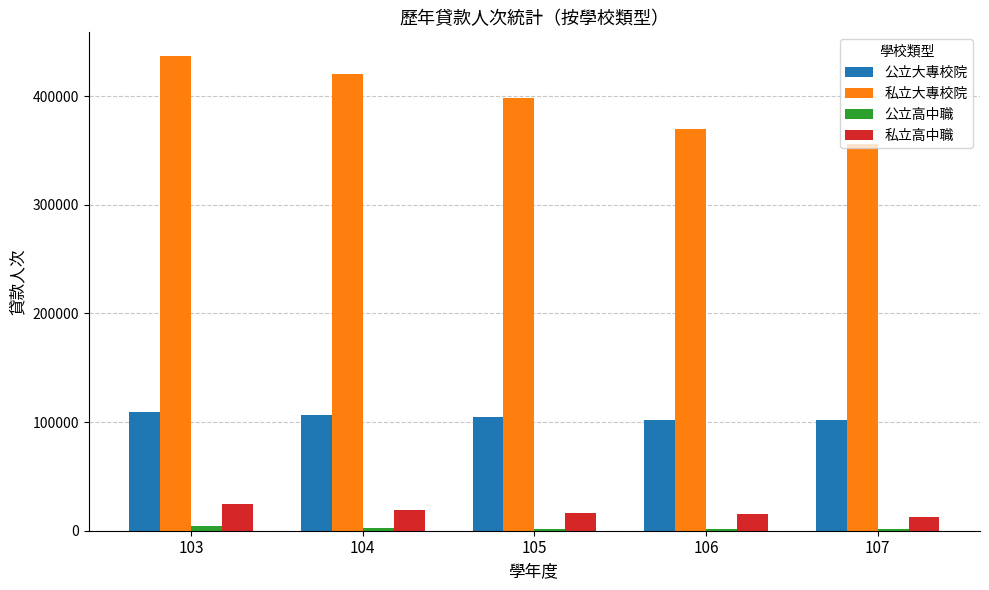

List the labels in order of 私立大專校院 value, smallest first.

107, 106, 105, 104, 103